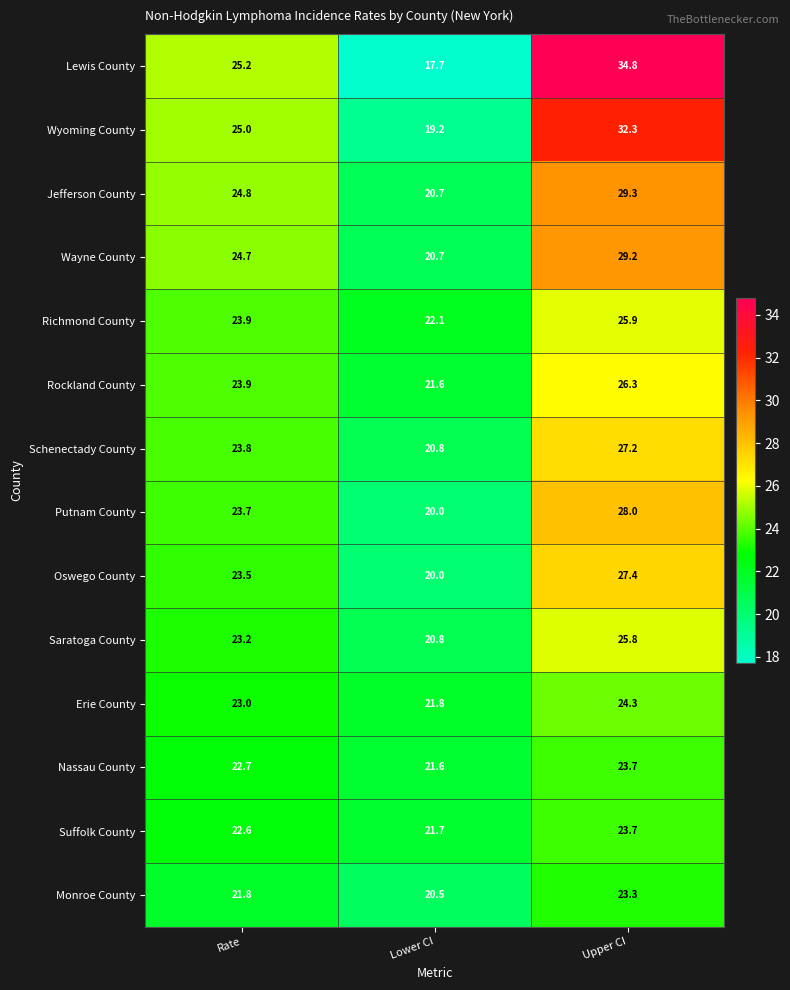

What is the average value of the Lewis County series?

25.9